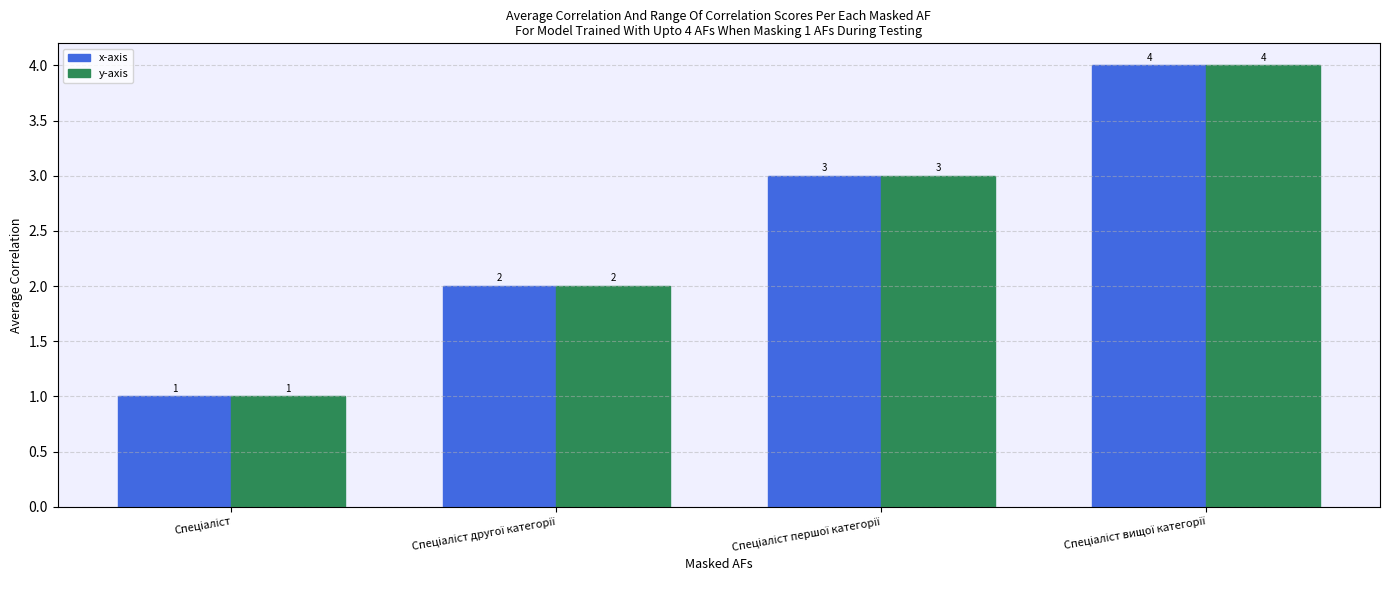

Reading left to right, extract all data points from this chart.

x-axis: 1	2	3	4
y-axis: 1	2	3	4